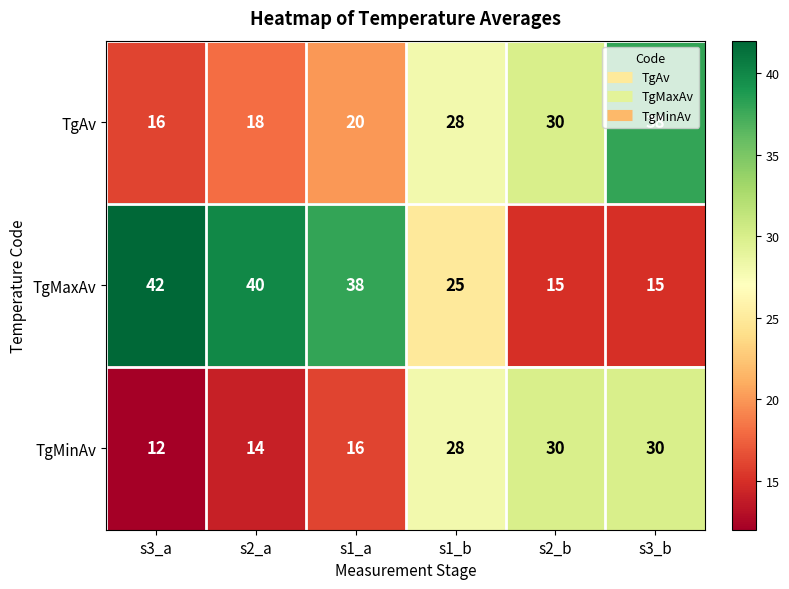

What is the average value of the TgMinAv series?

22